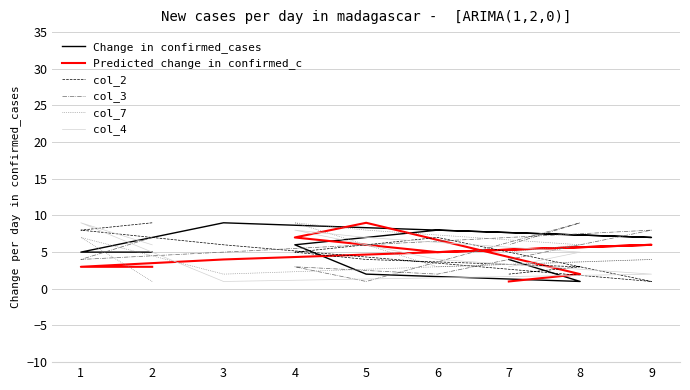

How many intersections are there between col_3 and Change in confirmed_cases?

4